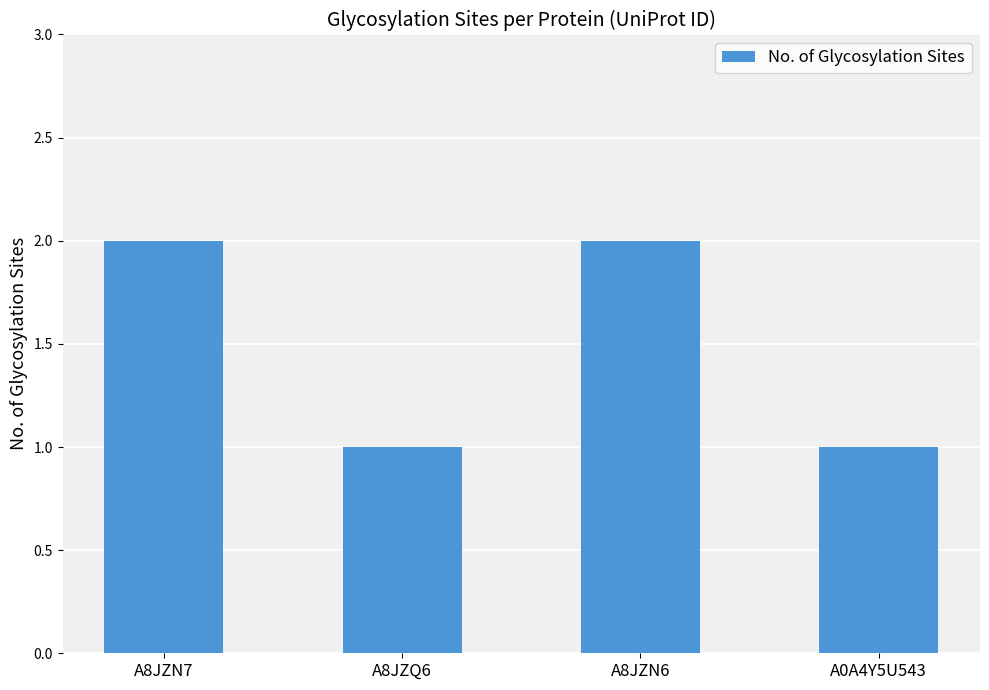

Reading left to right, transcribe all the data shown in this chart.

2	1	2	1